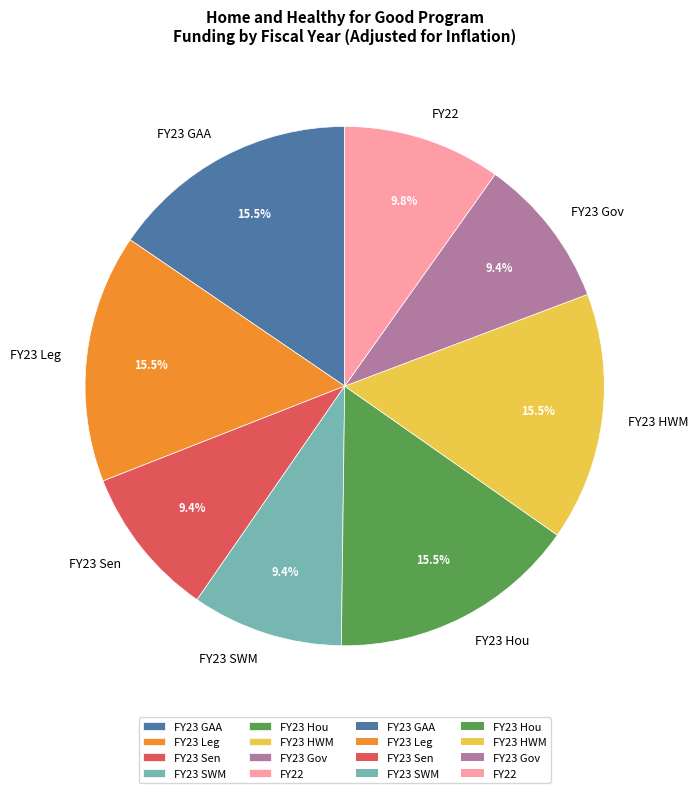

To the nearest percent, what is the combined percentage of FY22 and FY23 Sen?

19%